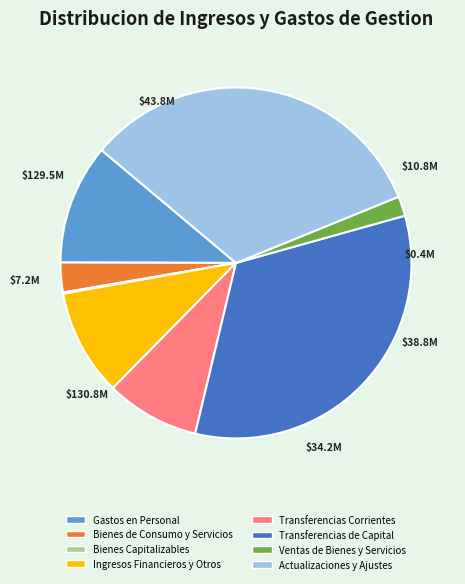

True or false: Actualizaciones y Ajustes accounts for 18% of the total.

False